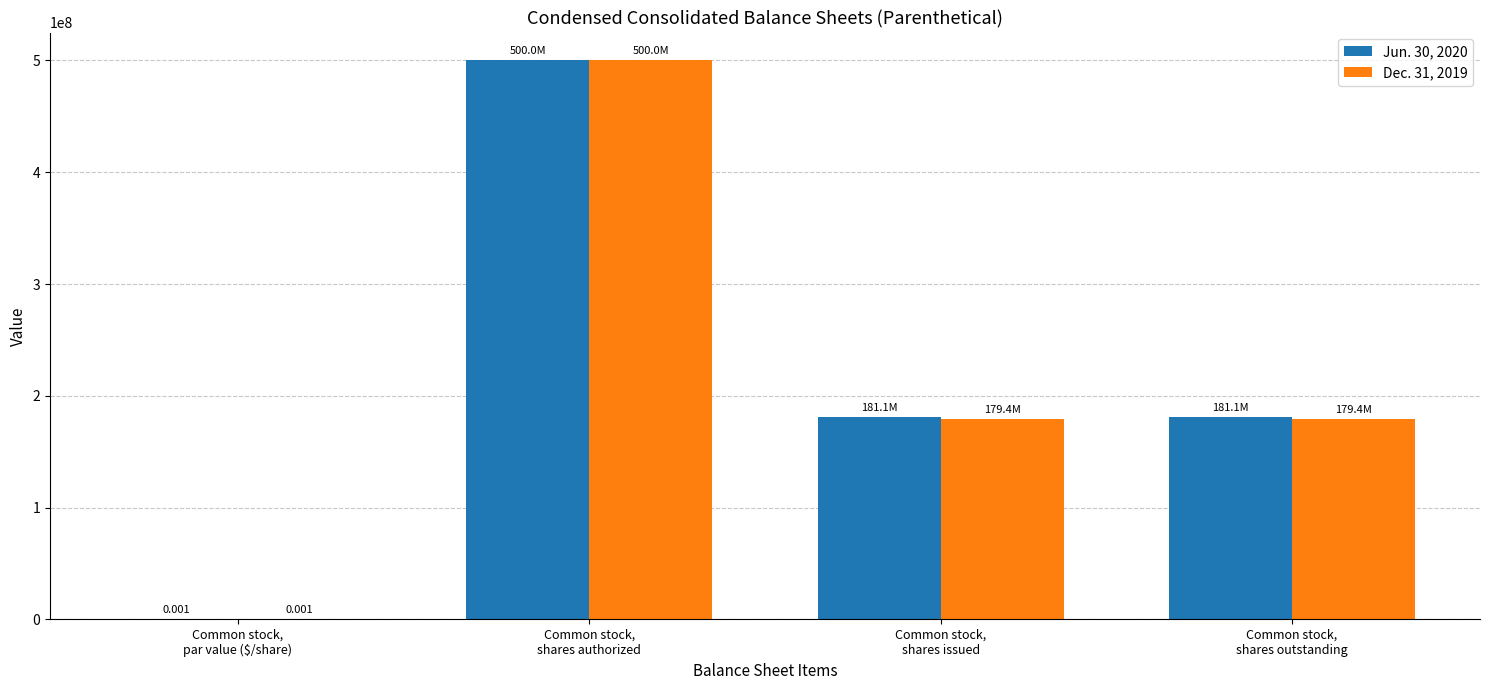

How many groups of bars are there?

4